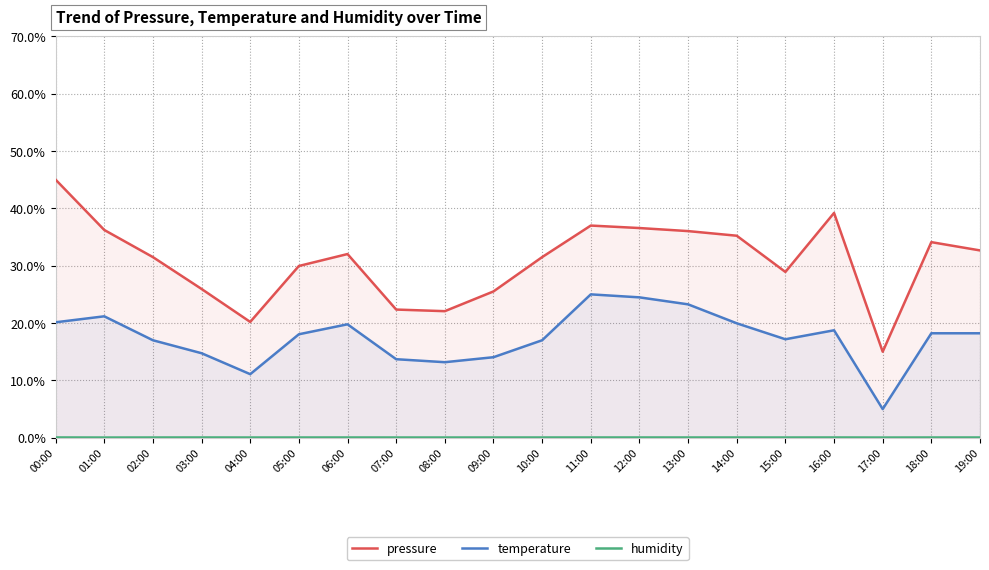

How many lines are shown in the chart?

3